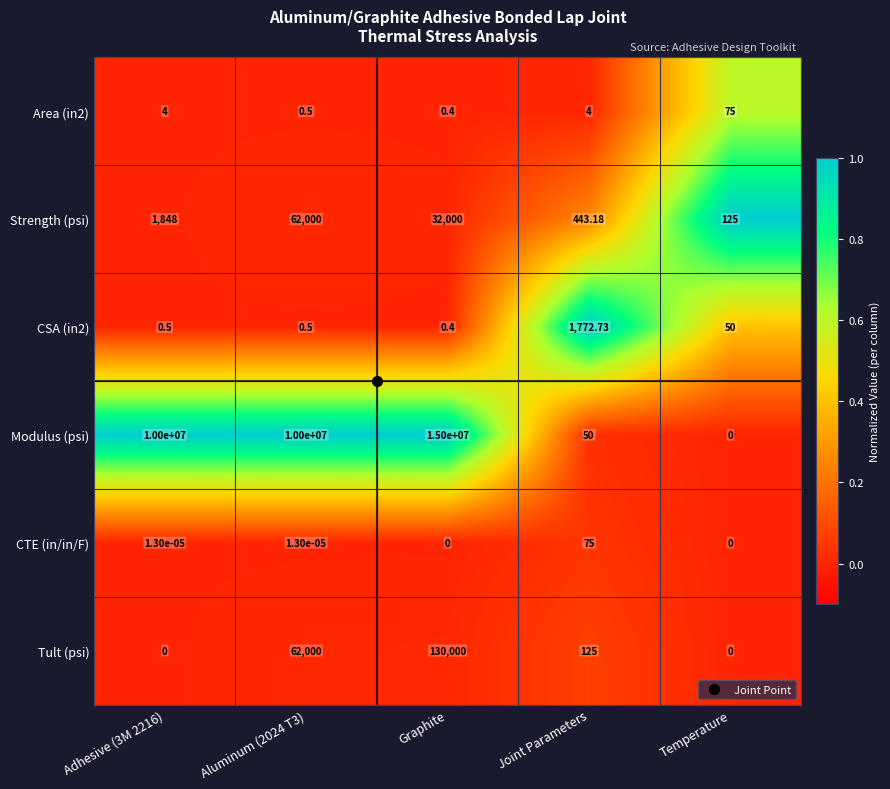

Which series has the widest spread of values?

Modulus (psi)